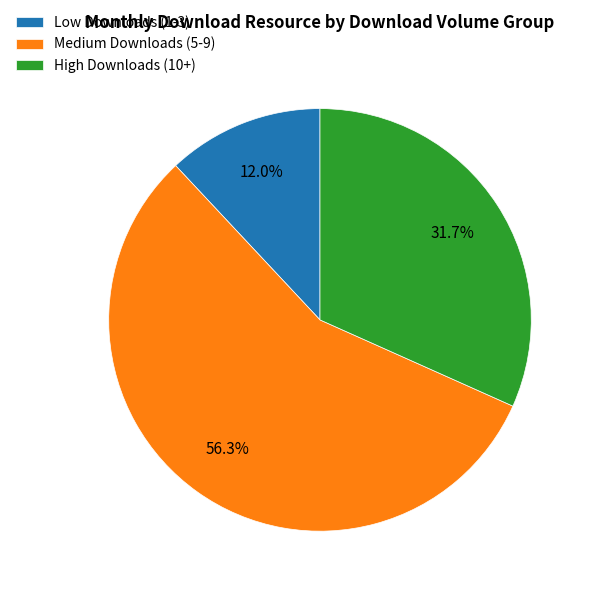

Approximately how many times larger is the value at Medium Downloads (5-9) compared to Low Downloads (1-3)?

4.7